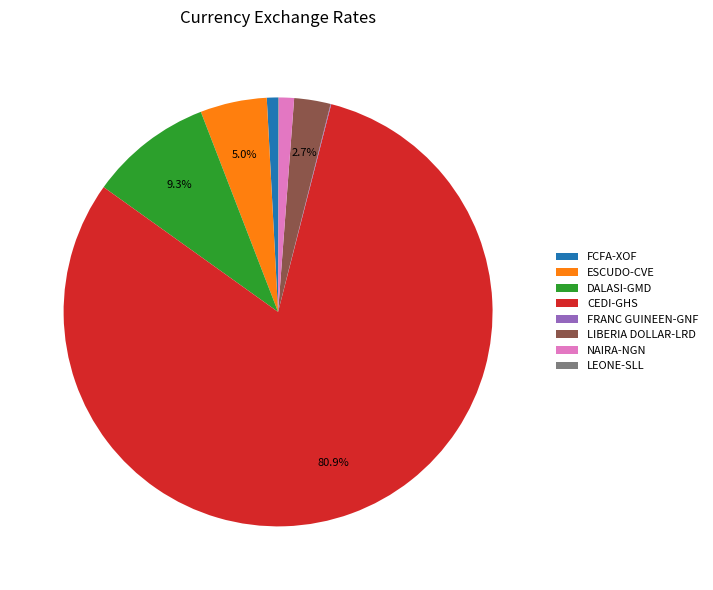

Approximately how many times larger is the value at LIBERIA DOLLAR-LRD compared to ESCUDO-CVE?

0.5